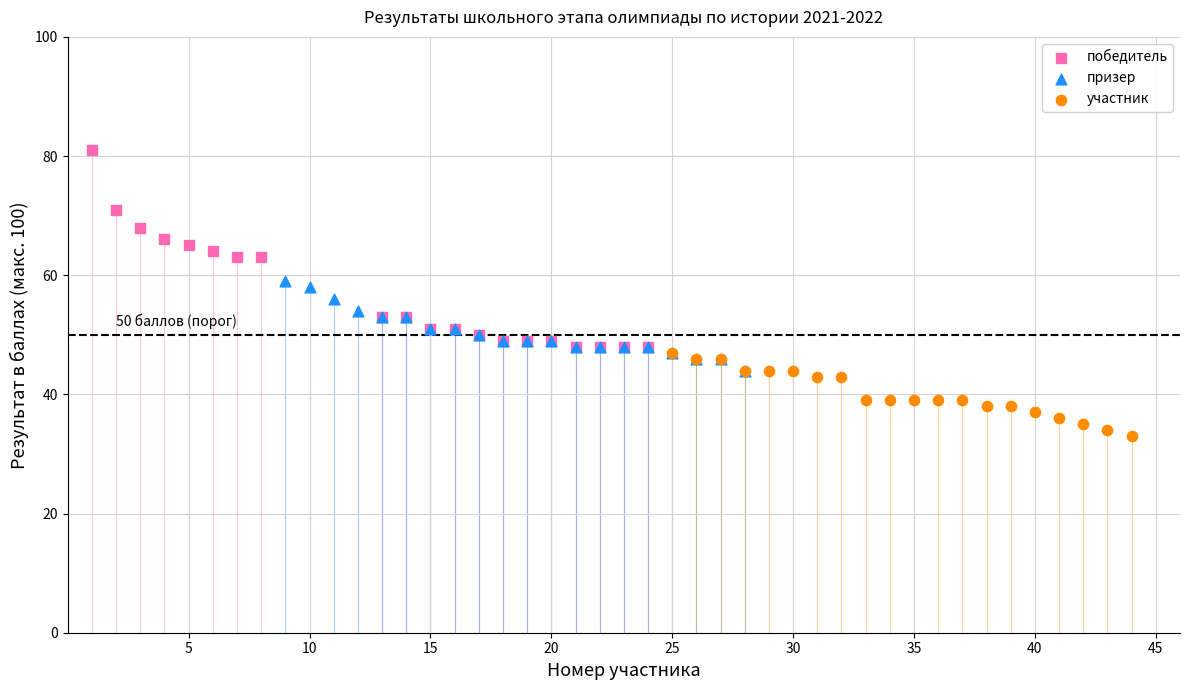

What are all the series names shown in the legend?

победитель, призер, участник